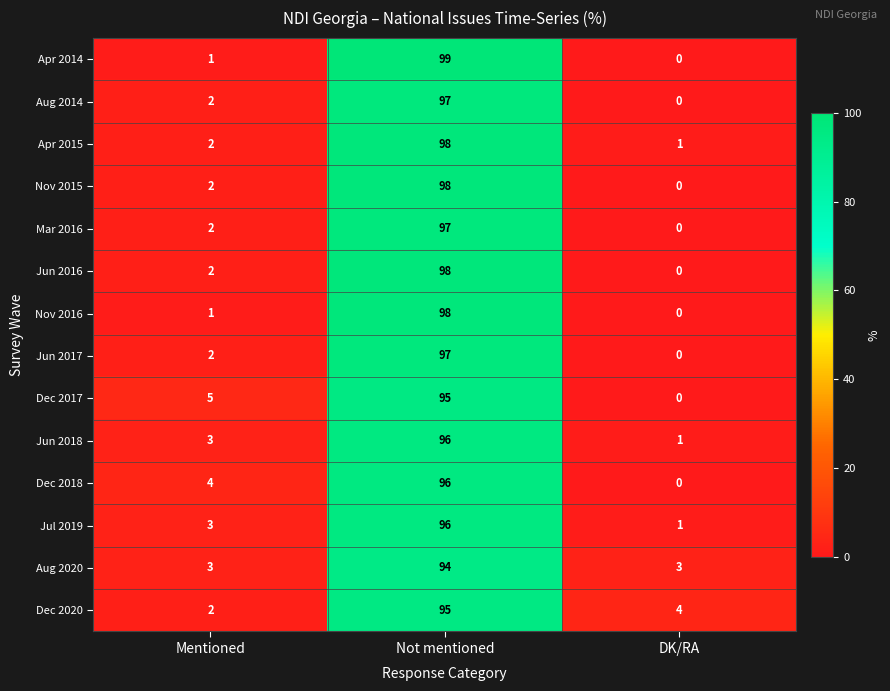

True or false: Jun 2018 has a value of 2 at DK/RA.

False